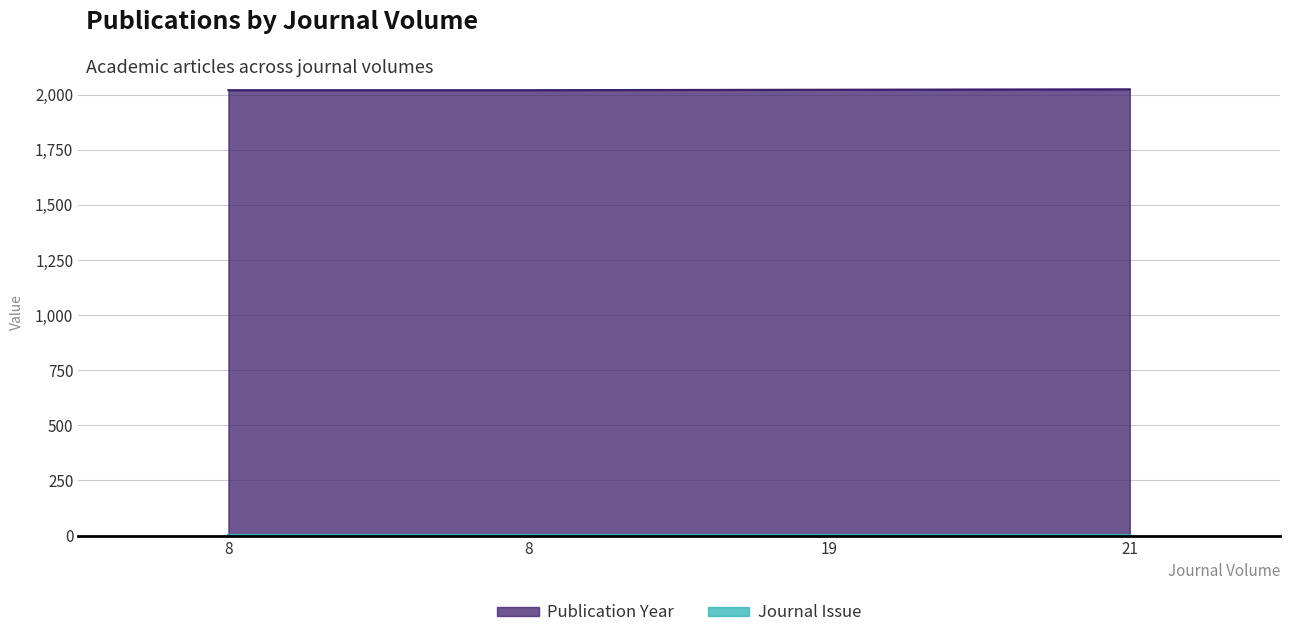

Count the values in the range 2020 to 2024.

4